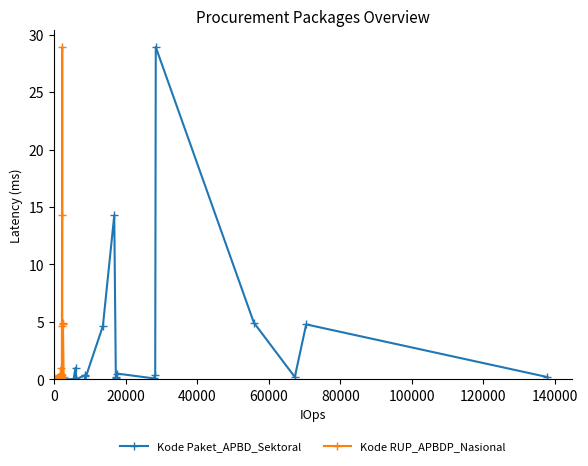

What is the highest value of the Kode Paket_APBD_Sektoral series?

28.9